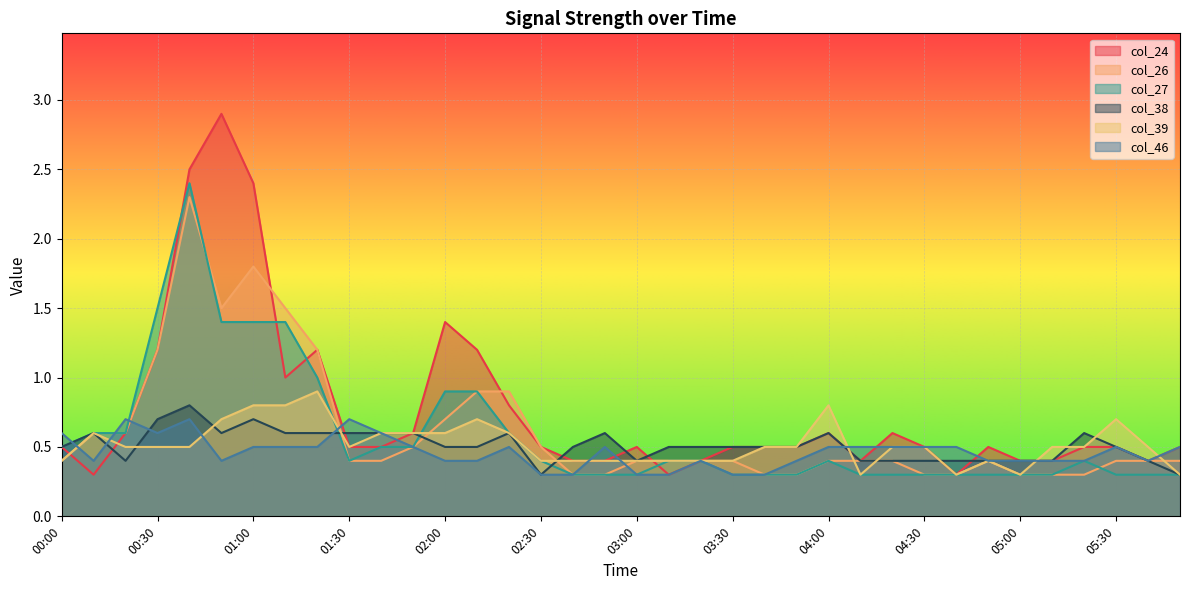

List the series in order of their peak value, highest first.

col_24, col_27, col_26, col_39, col_38, col_46